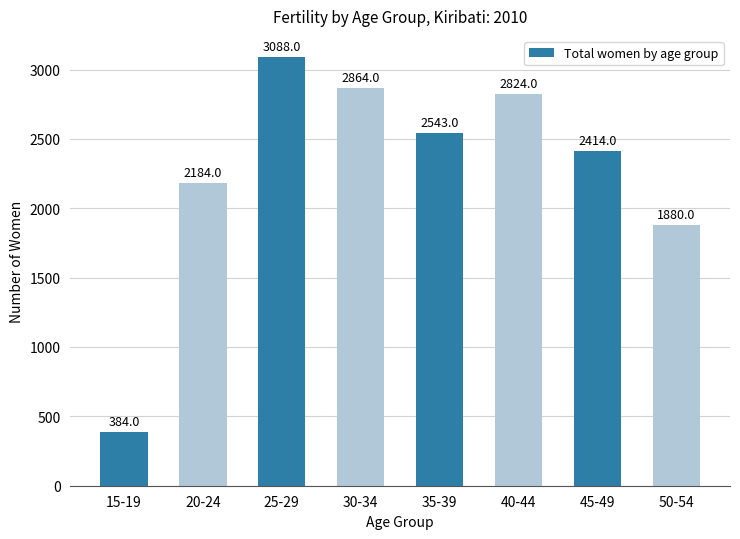

What is the smallest value displayed?

384